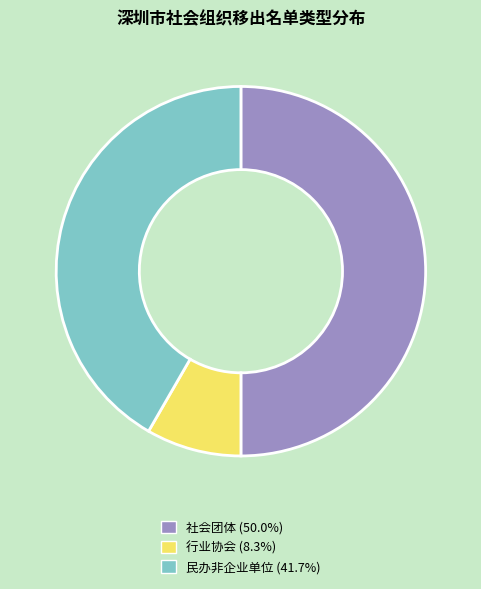

Which slice is the smallest?

行业协会